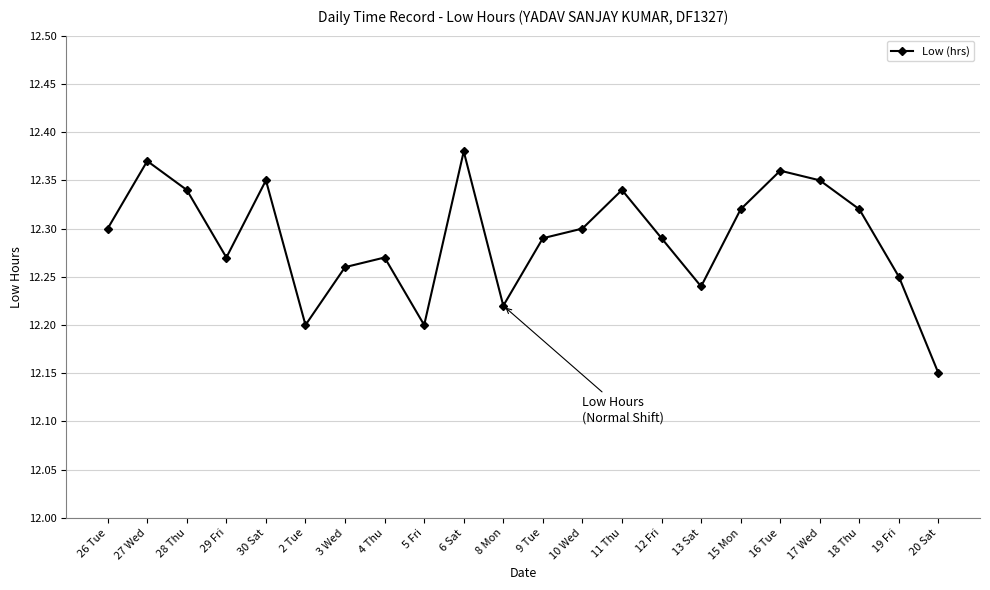

What position from the left is 4 Thu?

8